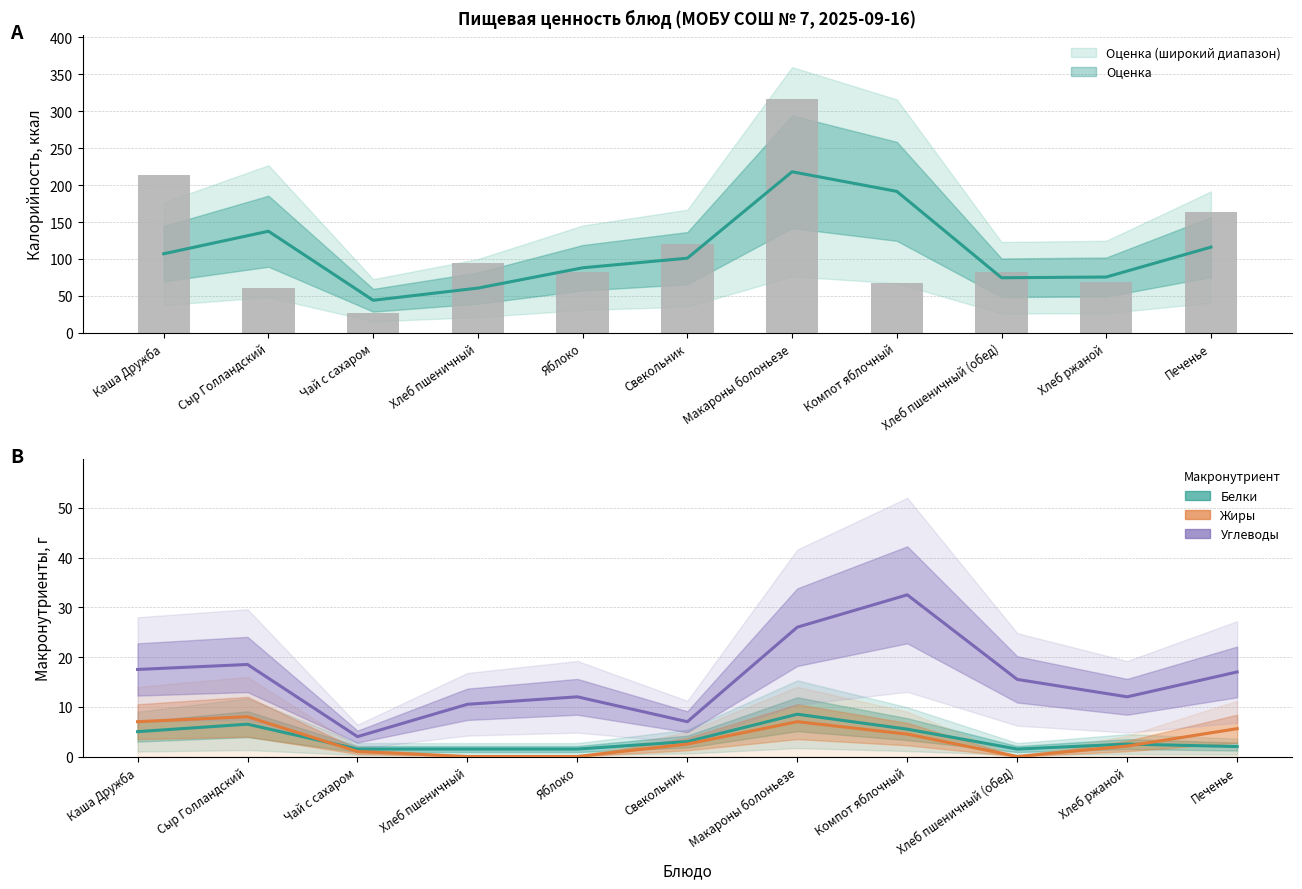

How many data points in Белки are above 2?

6